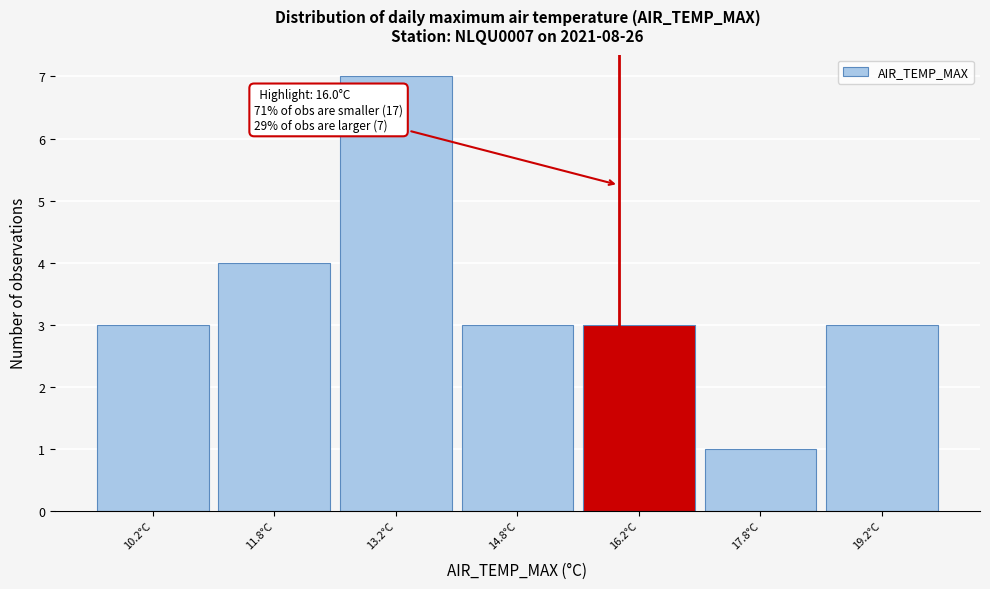

Over which range of the x-axis is the bar tallest?

12.5 to 14.0